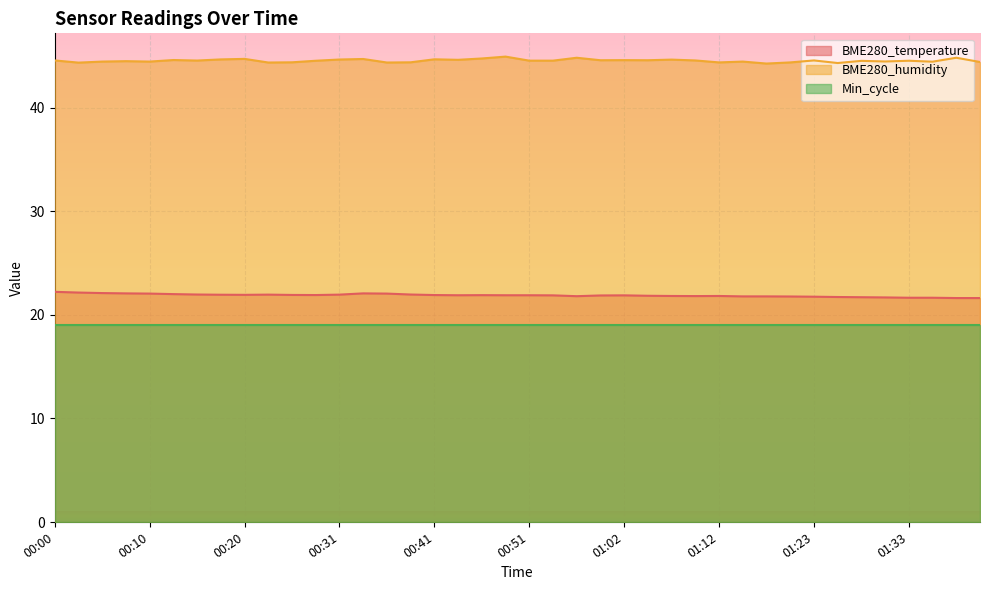

At which category does the chart reach its peak across all series?

00:49